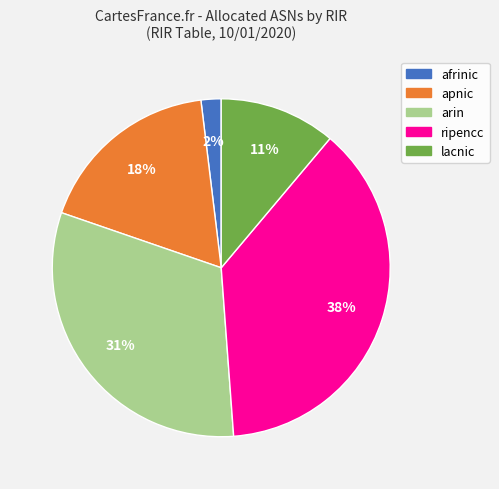

To the nearest percent, what is the difference between the largest and smallest slice percentages?

36%